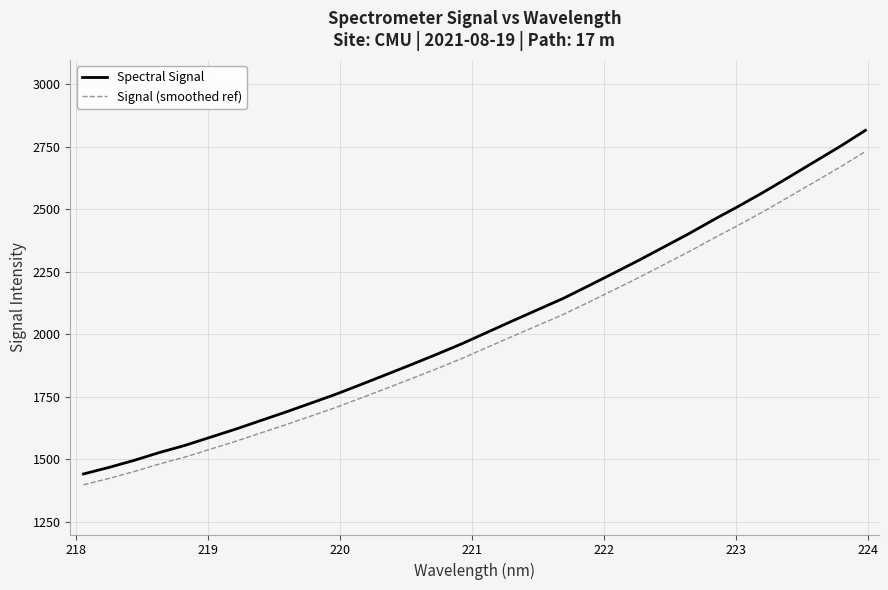

What is the smallest value displayed?

1398.7